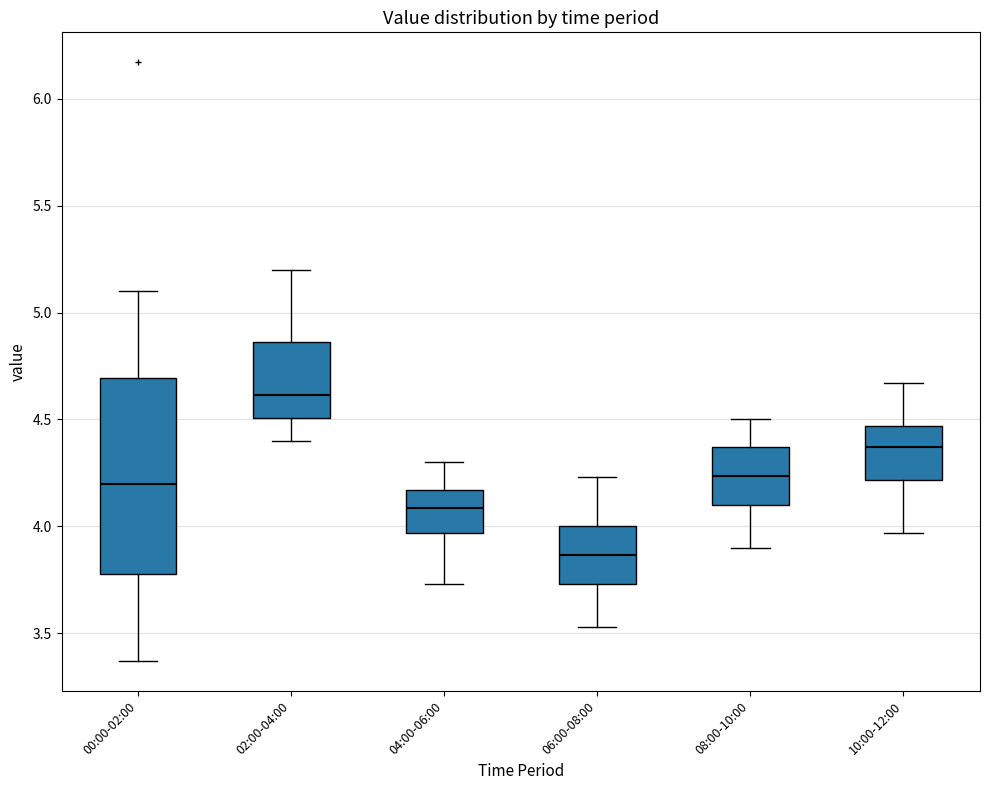

Which box has the lowest median line?

06:00-08:00